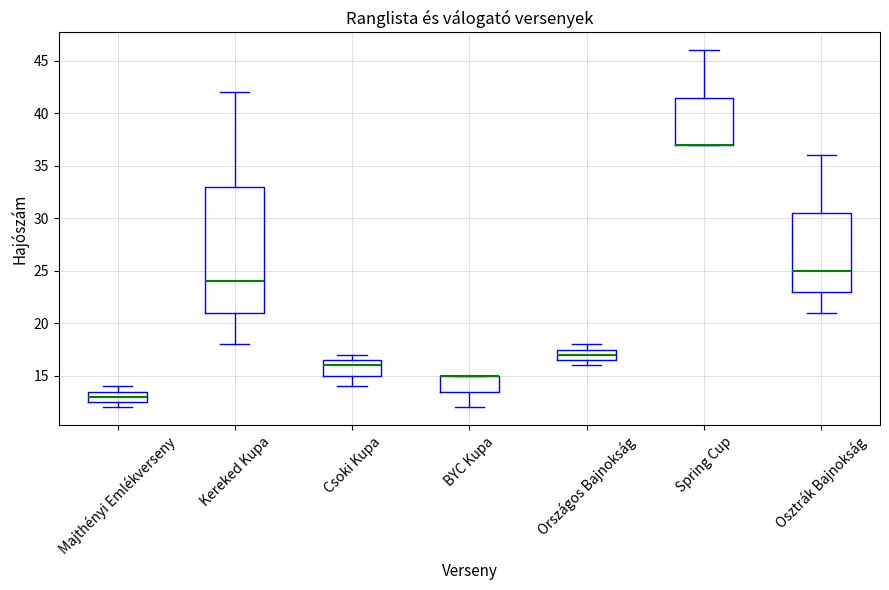

Reading left to right, transcribe this box plot: for each box, give where its median line is, the range the box spans, and where its two whiskers end, as read against the y-axis. The values are not printed on the chart, so give them approximately, as read against the axis.

Majthényi Emlékverseny: median 13.0, box 12.5 to 13.5, whiskers 12.0 to 14.0
Kereked Kupa: median 24.0, box 21.0 to 33.0, whiskers 18.0 to 42.0
Csoki Kupa: median 16.0, box 15.0 to 16.5, whiskers 14.0 to 17.0
BYC Kupa: median 15.0 (drawn on the box's upper edge), box 13.5 to 15.0, whiskers 12.0 to 15.0
Országos Bajnokság: median 17.0, box 16.5 to 17.5, whiskers 16.0 to 18.0
Spring Cup: median 37.0 (drawn on the box's lower edge), box 37.0 to 41.5, whiskers 37.0 to 46.0
Osztrák Bajnokság: median 25.0, box 23.0 to 30.5, whiskers 21.0 to 36.0